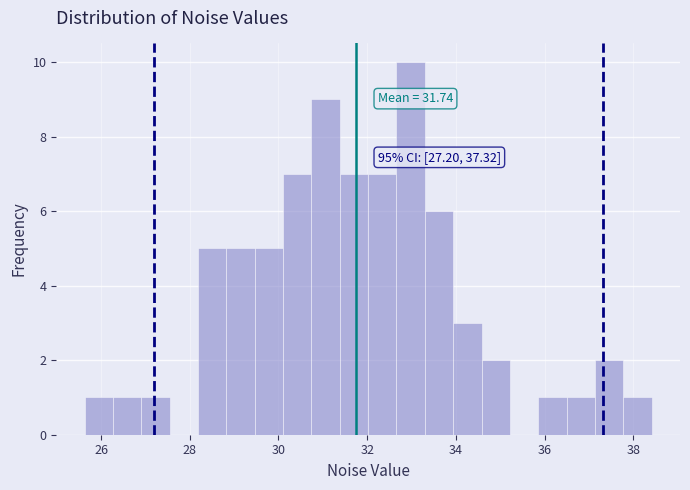

Read against the x-axis, roughly where is the centre of the tallest bar?

33.0